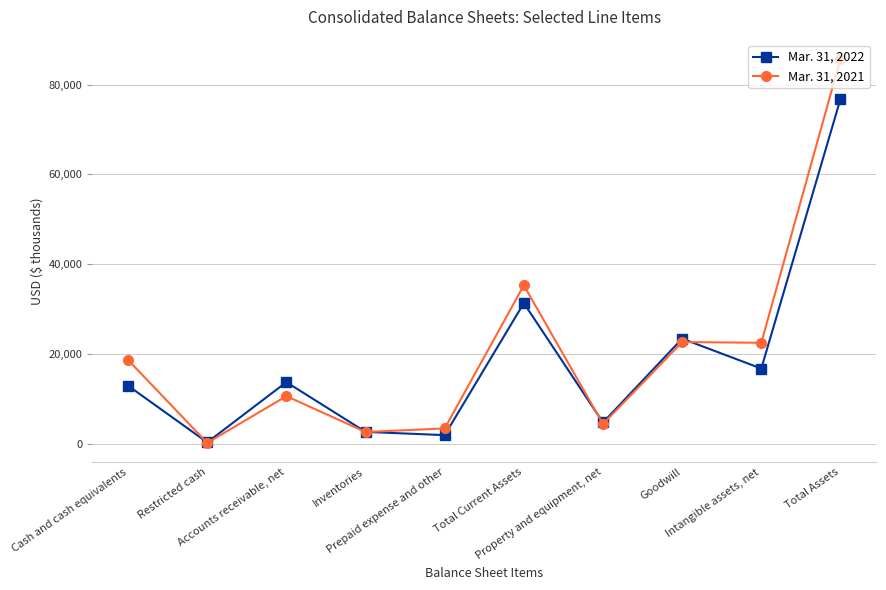

List the labels in order of Mar. 31, 2022 value, largest first.

Total Assets, Total Current Assets, Goodwill, Intangible assets, net, Accounts receivable, net, Cash and cash equivalents, Property and equipment, net, Inventories, Prepaid expense and other, Restricted cash